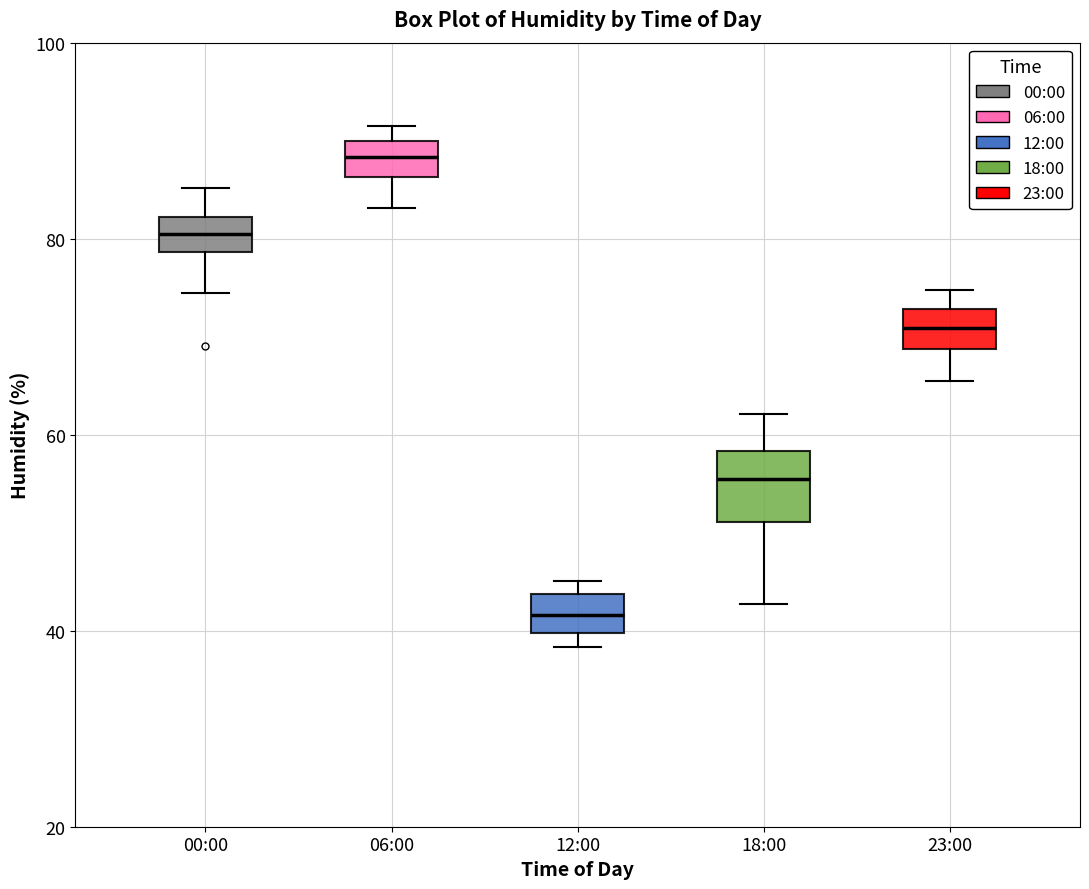

Comparing the boxes themselves (not the whiskers), which one is the tallest?

18:00